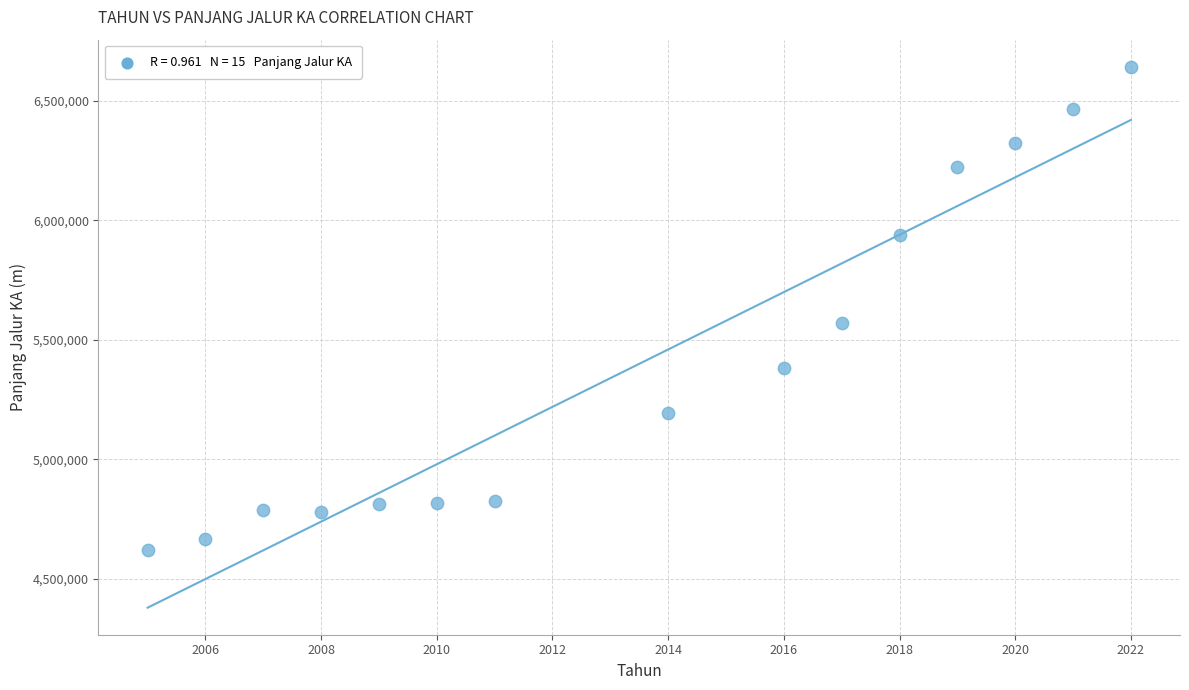

What is the range of Y values (max minus min)?

2021147